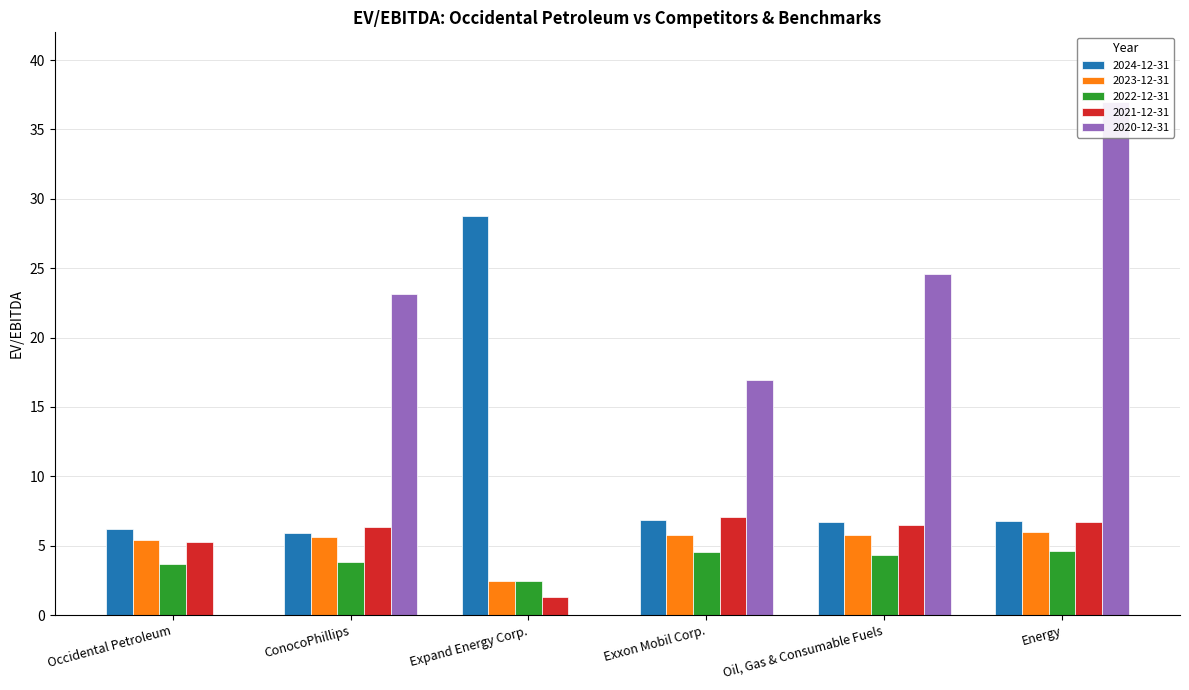

What value does the 2023-12-31 series have at Exxon Mobil Corp.?

5.8